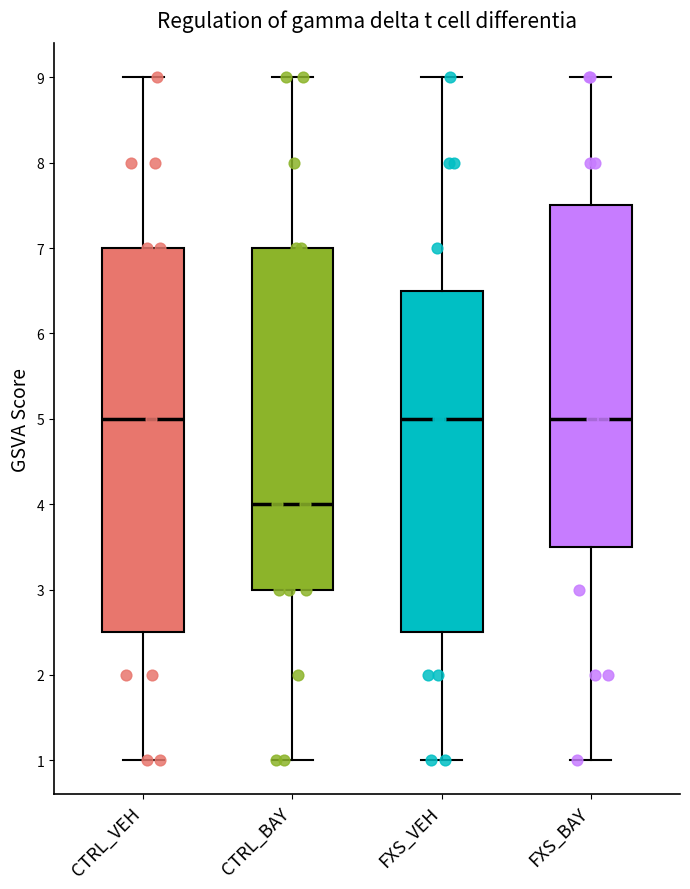

Reading left to right, read every box against the y-axis: the position of its median line, the range the box covers, and the ends of its whiskers. The values are not printed on the chart, so give them approximately, as read against the axis.

CTRL_VEH: median 5.0, box 2.5 to 7.0, whiskers 1.0 to 9.0
CTRL_BAY: median 4.0, box 3.0 to 7.0, whiskers 1.0 to 9.0
FXS_VEH: median 5.0, box 2.5 to 6.5, whiskers 1.0 to 9.0
FXS_BAY: median 5.0, box 3.5 to 7.5, whiskers 1.0 to 9.0